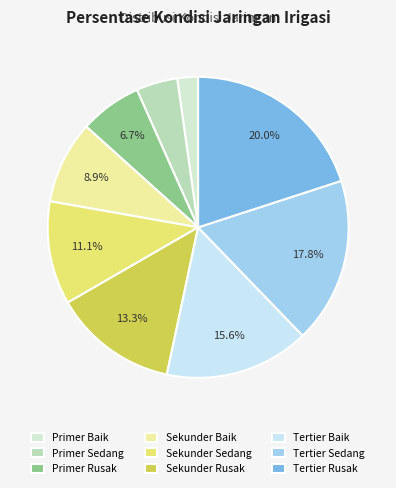

The Sekunder Rusak slice represents 13% of the pie. True or false?

True